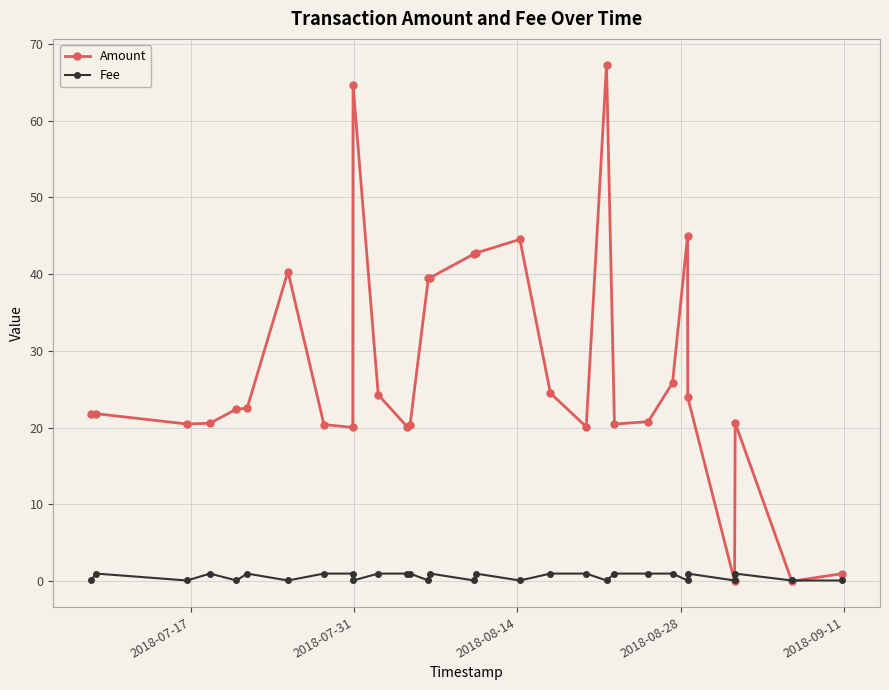

What is the value of the Amount point at the 16th from the left?

42.6